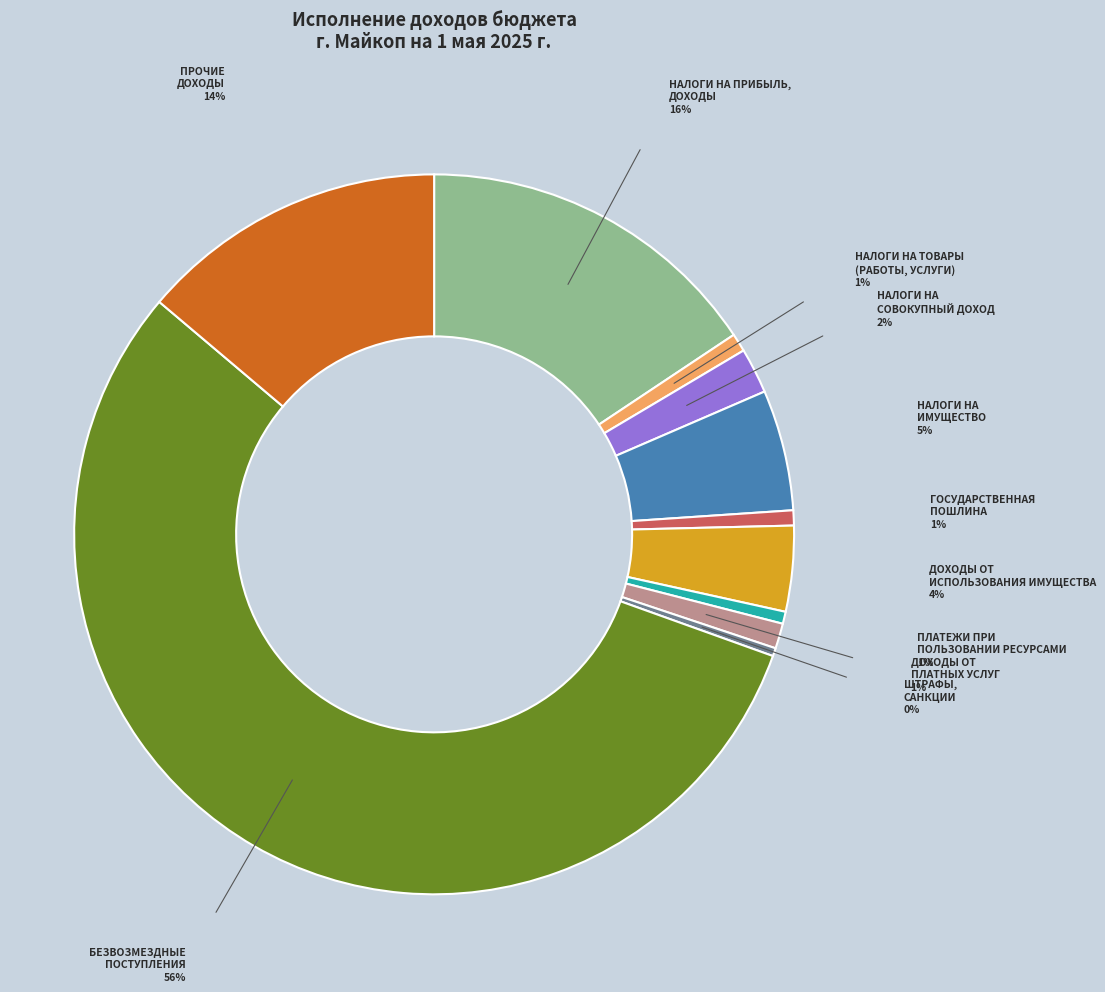

Approximately how many times larger is the value at НАЛОГИ НА ПРИБЫЛЬ, ДОХОДЫ compared to ГОСУДАРСТВЕННАЯ ПОШЛИНА?

23.1